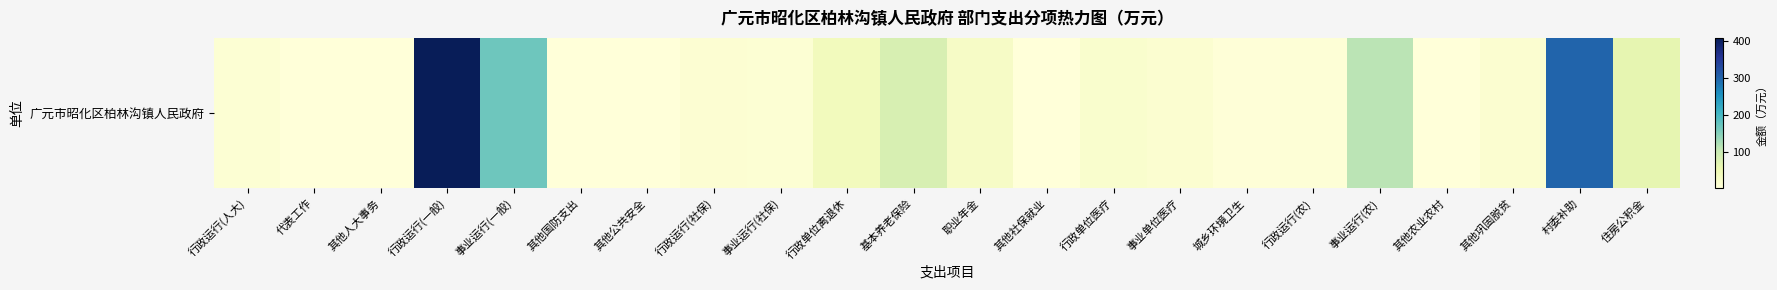

List the labels in order of value, smallest first.

代表工作, 其他社保就业, 其他人大事务, 其他国防支出, 其他农业农村, 其他公共安全, 城乡环境卫生, 行政运行(农), 事业运行(社保), 行政运行(人大), 行政运行(社保), 事业单位医疗, 其他巩固脱贫, 行政单位医疗, 职业年金, 行政单位离退休, 住房公积金, 基本养老保险, 事业运行(农), 事业运行(一般), 村委补助, 行政运行(一般)